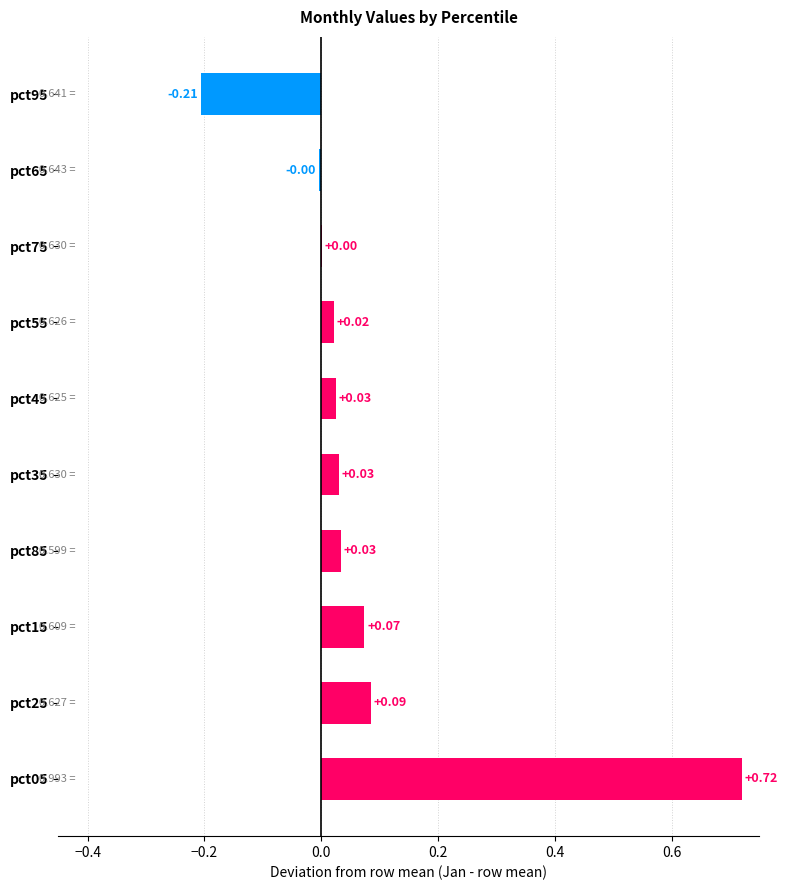

Which has a higher value, pct05 or pct85?

pct05